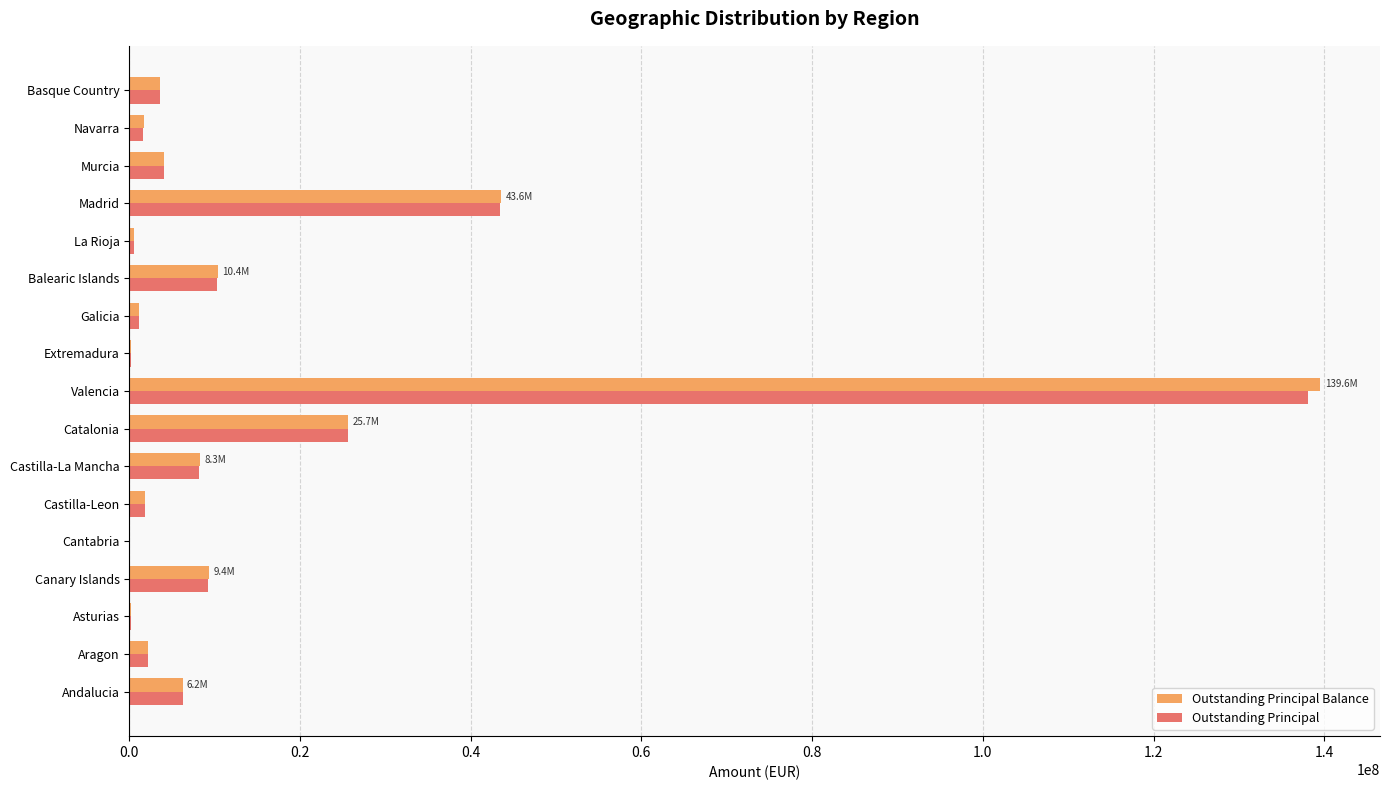

Where is Outstanding Principal Balance nearest to the value 69817948?

Madrid